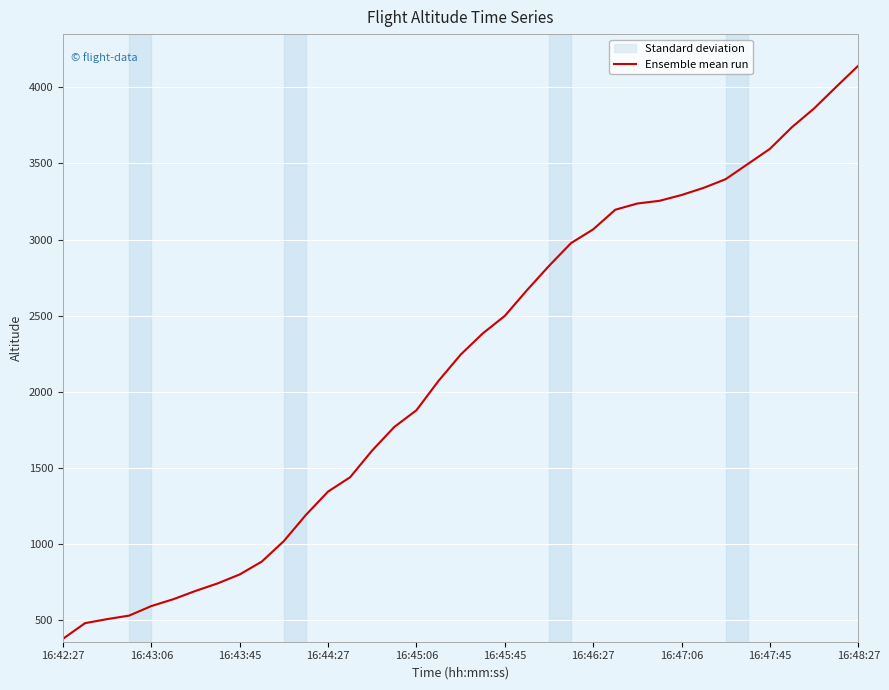

At which label does the data first exceed 2244?

18